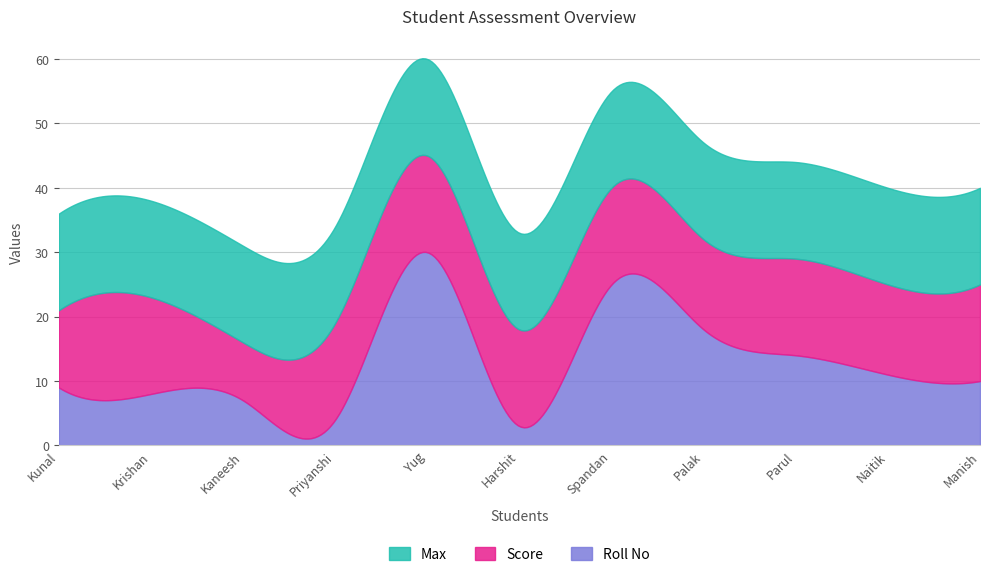

Which series has the largest range (max minus min)?

Roll No